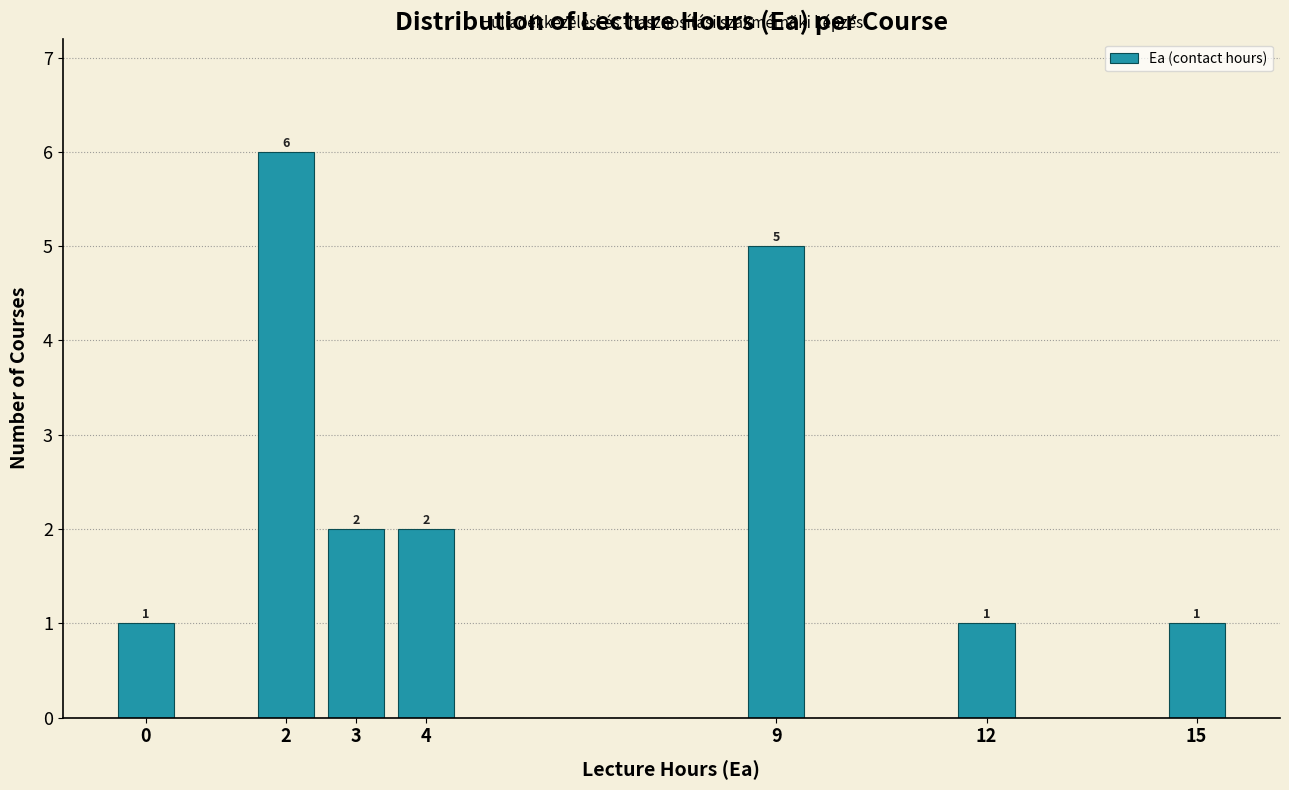

Which range on the x-axis has the tallest bar?

1.5 to 2.5